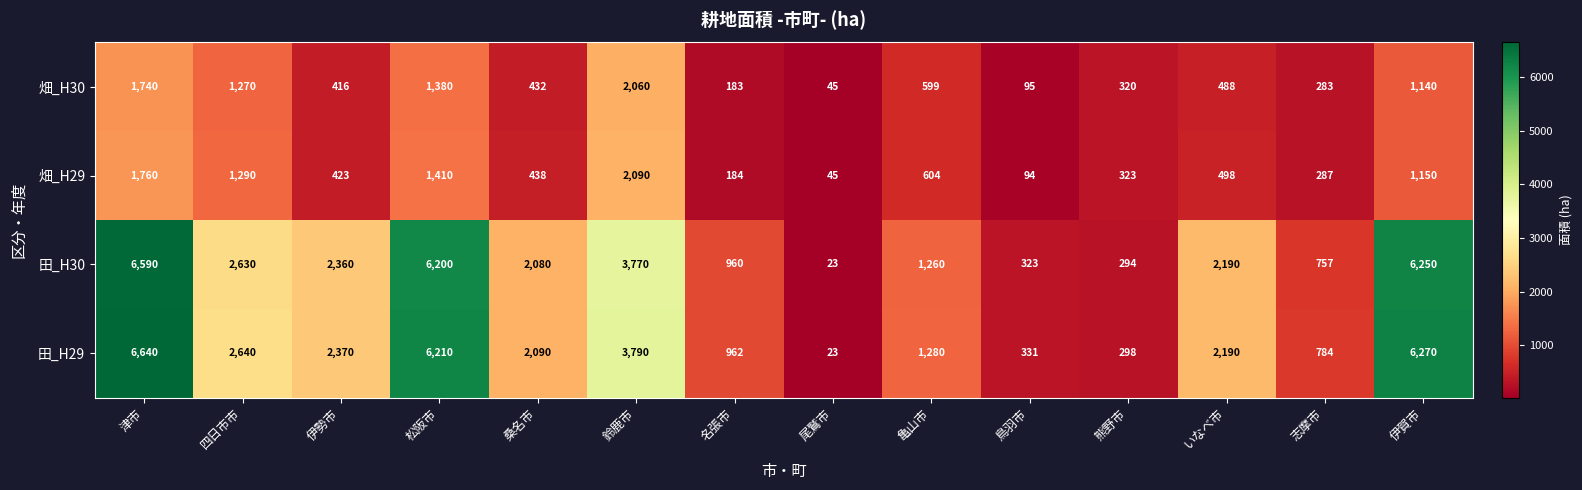

Where does the 田_H30 series first go above 2190?

津市